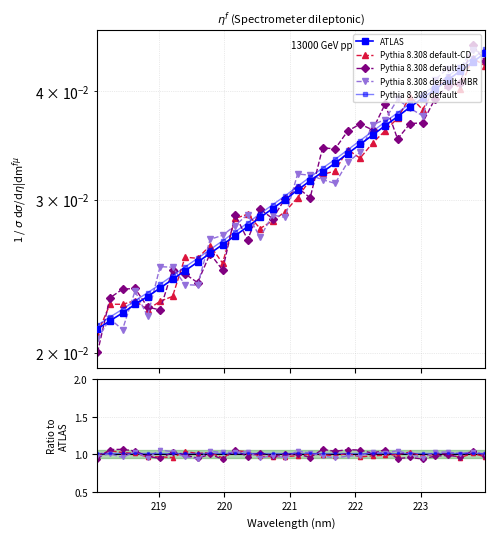

How many interior local peaks does the Pythia 8.308 default-CD series have?

9